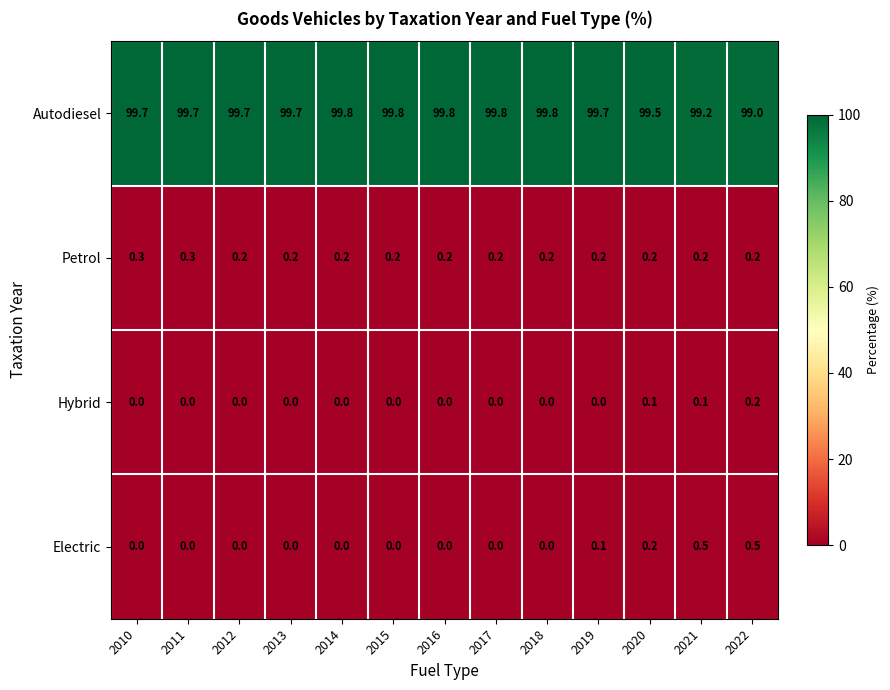

What is the maximum value shown in the chart?

99.8